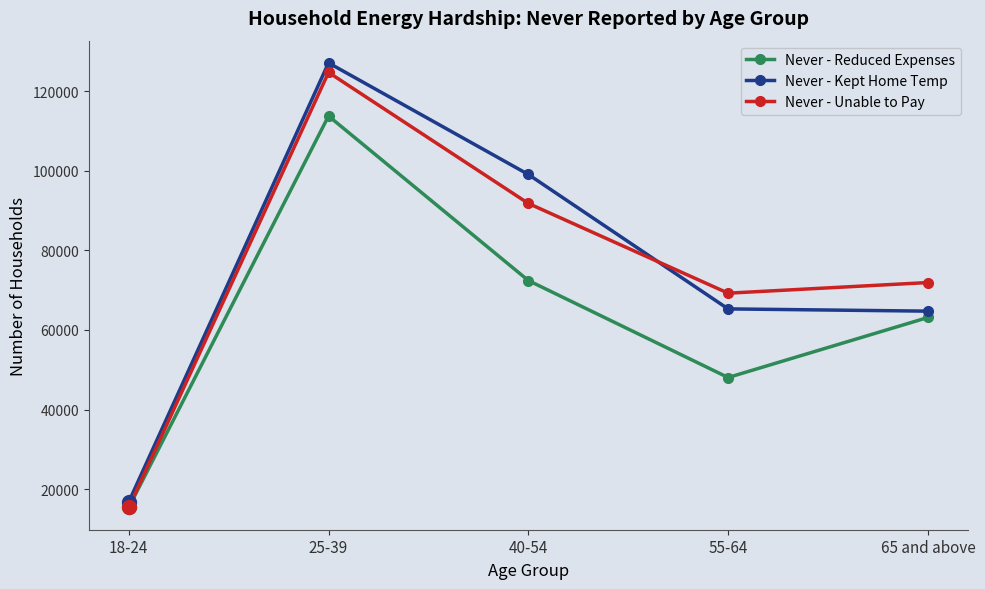

The value of Never - Reduced Expenses at 18-24 is 22795. True or false?

False